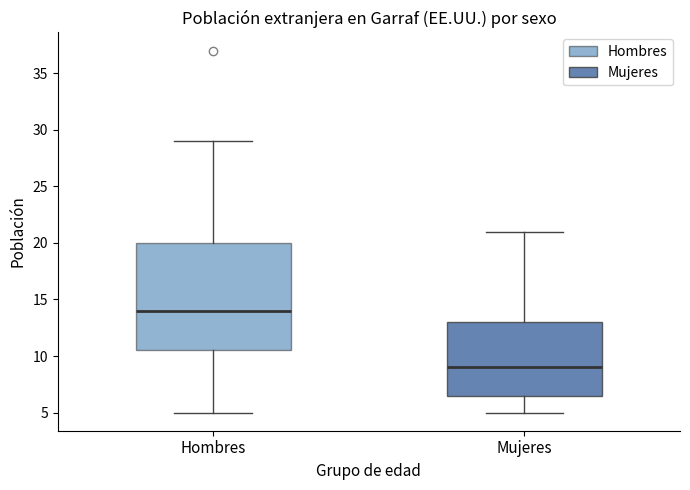

Reading left to right, read every box against the y-axis: the position of its median line, the range the box covers, and the ends of its whiskers. The values are not printed on the chart, so give them approximately, as read against the axis.

Hombres: median 14.0, box 10.5 to 20.0, whiskers 5.0 to 29.0
Mujeres: median 9.0, box 6.5 to 13.0, whiskers 5.0 to 21.0